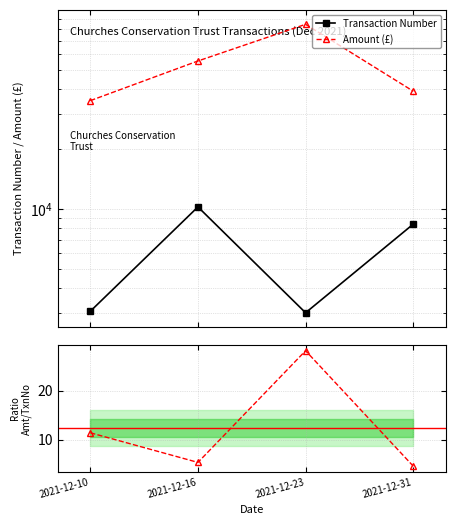

True or false: Transaction Number and Amount cross at least once.

False